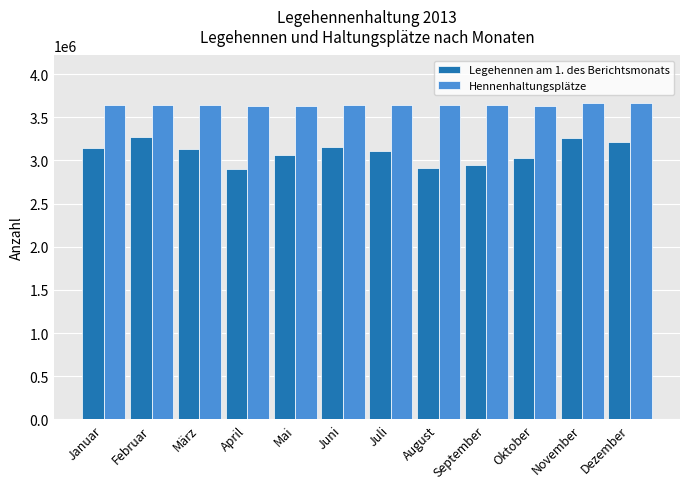

Where is Legehennen am 1. des Berichtsmonats nearest to the value 3085819?

Juli